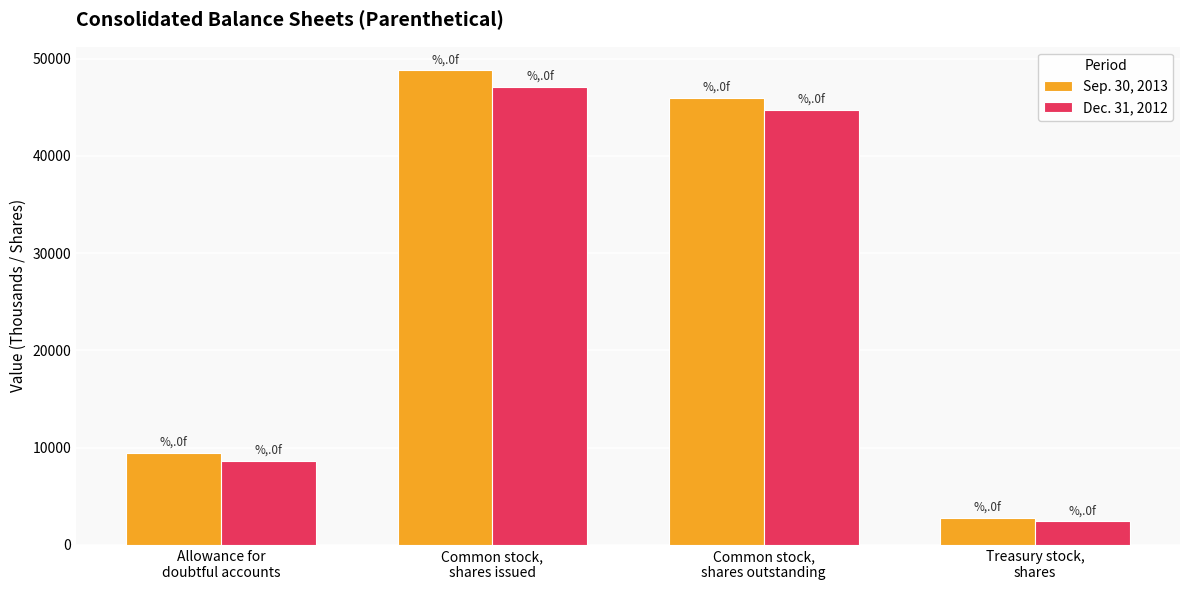

Is the value of Dec. 31, 2012 at Allowance for
doubtful accounts greater than the value of Sep. 30, 2013 at Common stock,
shares outstanding?

No